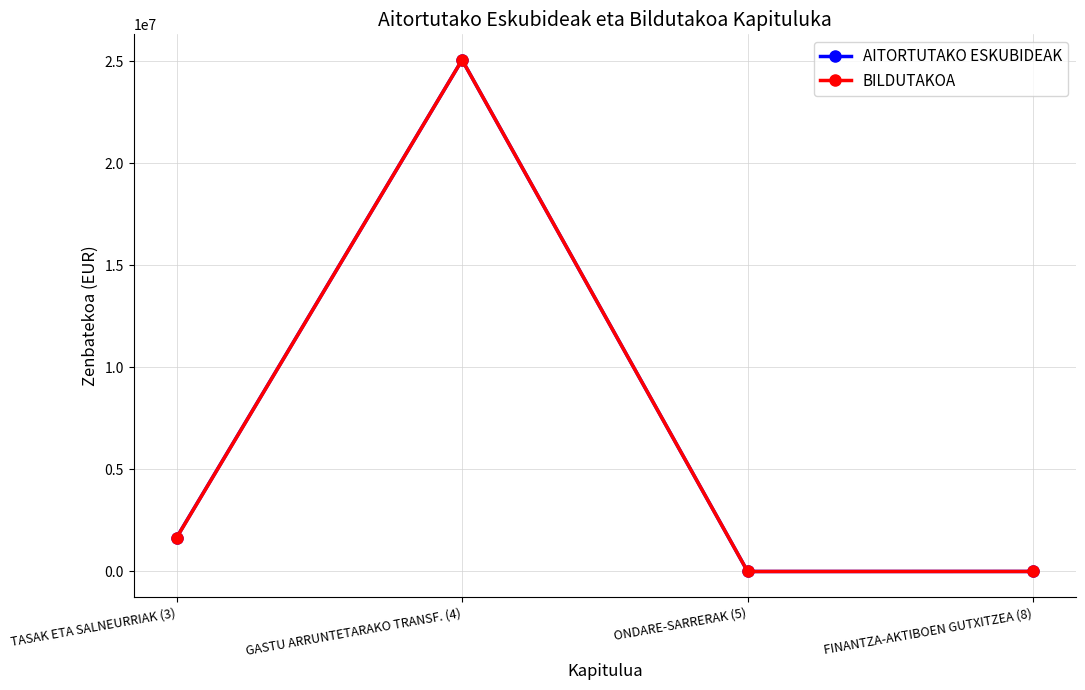

At which category is the sum across all series the highest?

GASTU ARRUNTETARAKO TRANSF. (4)